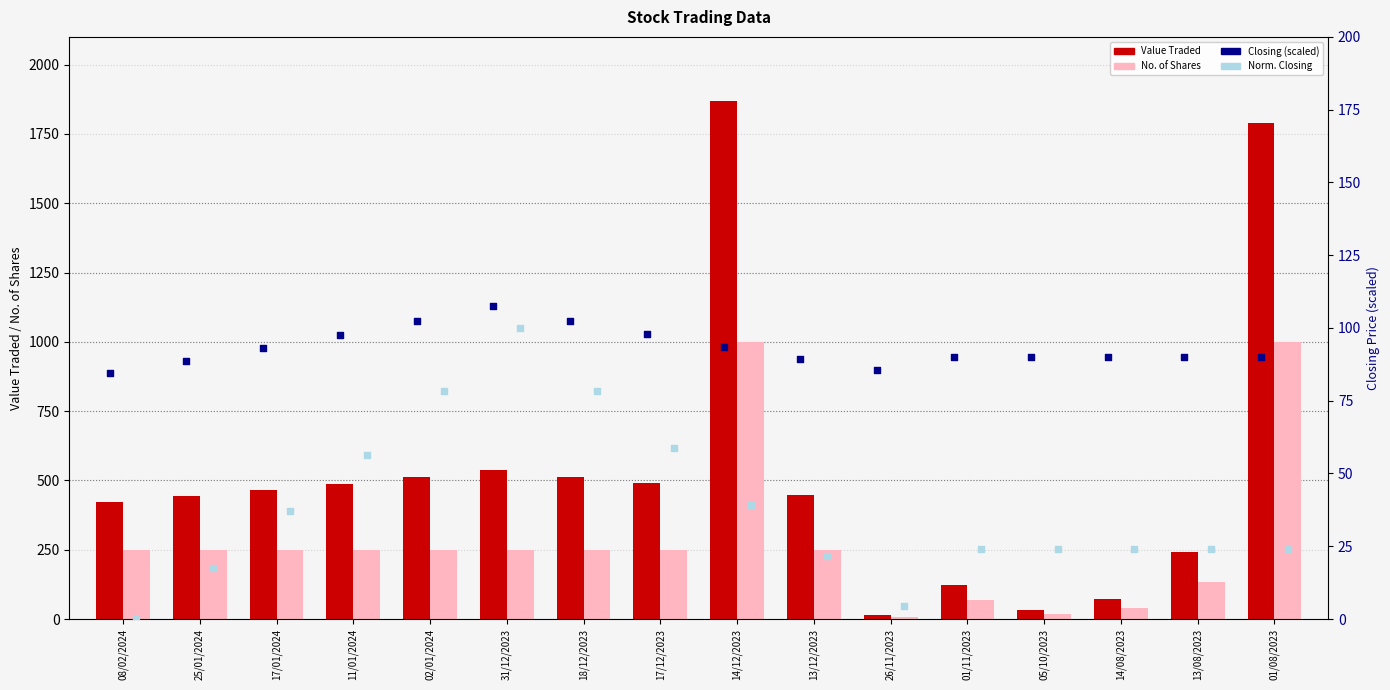

Which series has the largest total across all categories?

Value Traded